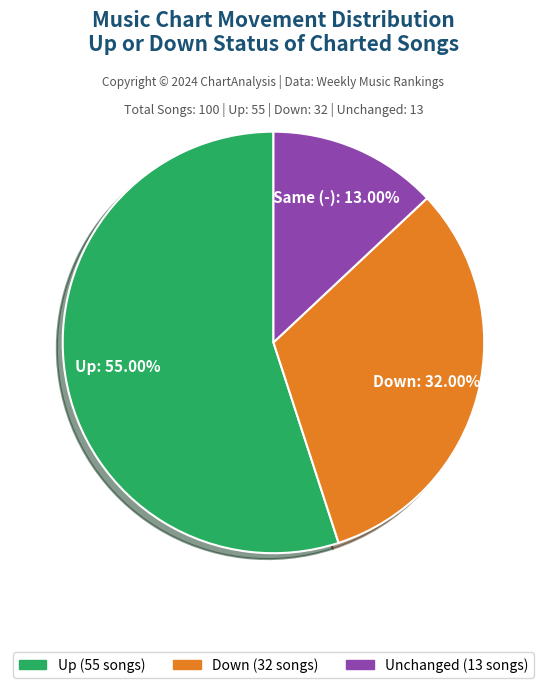

Does any single category account for the majority?

Yes